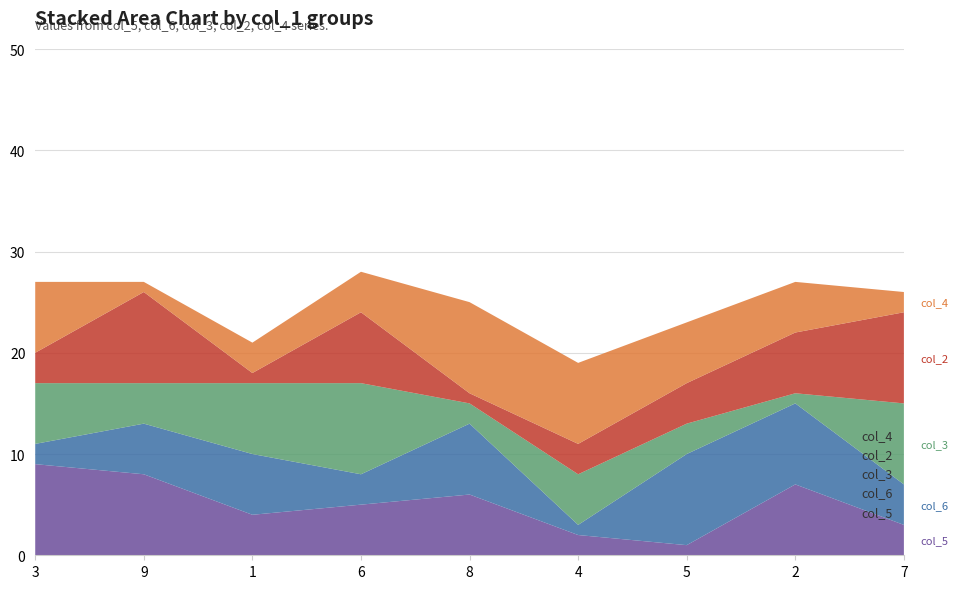

Reading right to left, extract all data points from this chart.

col_5: 7=3	2=7	5=1	4=2	8=6	6=5	1=4	9=8	3=9
col_6: 7=4	2=8	5=9	4=1	8=7	6=3	1=6	9=5	3=2
col_3: 7=8	2=1	5=3	4=5	8=2	6=9	1=7	9=4	3=6
col_2: 7=9	2=6	5=4	4=3	8=1	6=7	1=1	9=9	3=3
col_4: 7=2	2=5	5=6	4=8	8=9	6=4	1=3	9=1	3=7